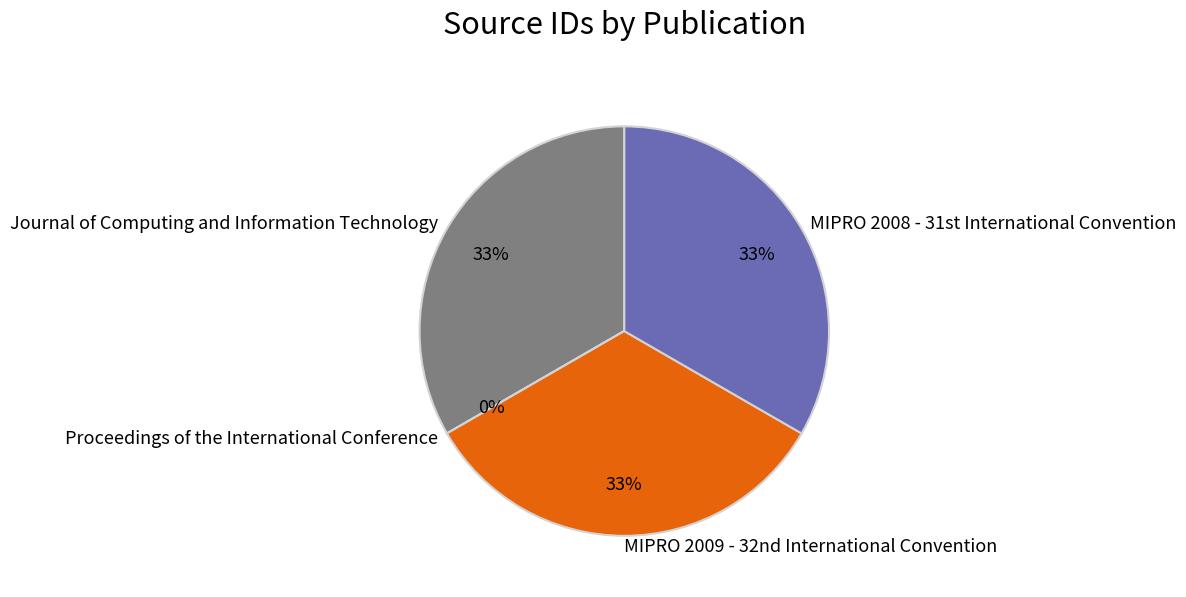

Is there a majority slice in this chart?

No